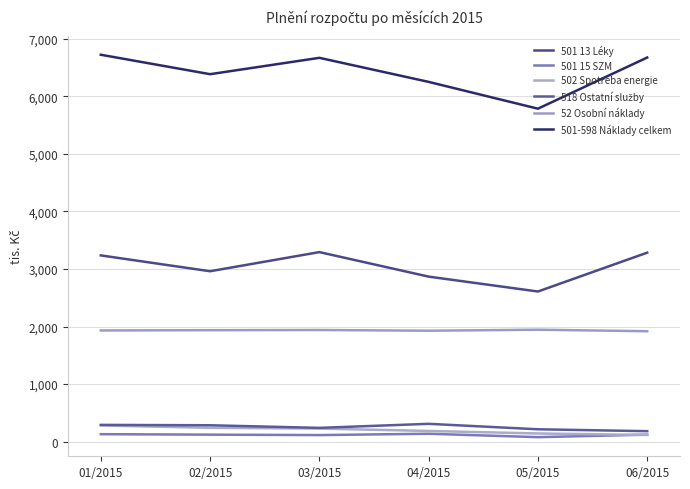

What is the label of the 3rd point from the right?

04/2015